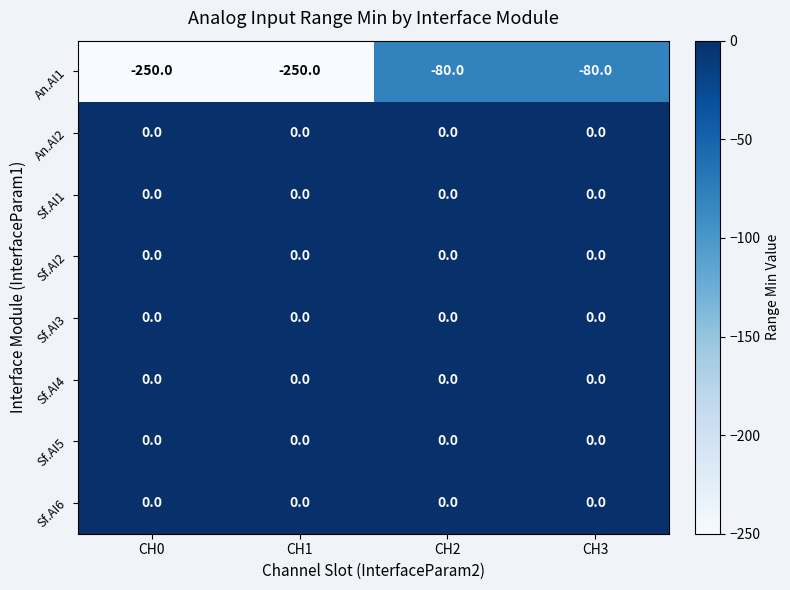

The Sf.AI6 series shows 0 at CH2. True or false?

True